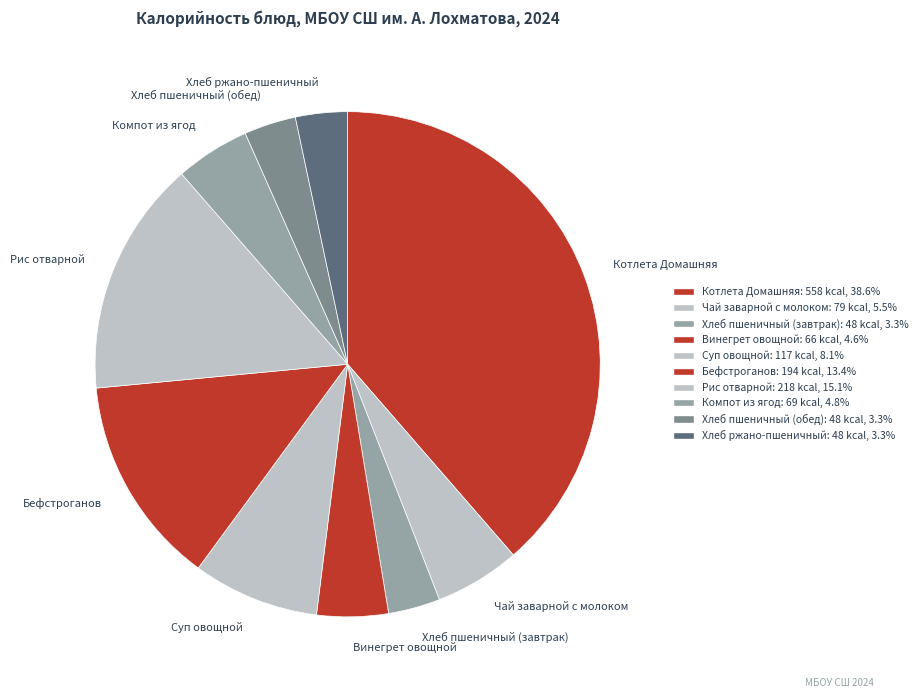

Is it true that Компот из ягод is 5% of the pie?

True